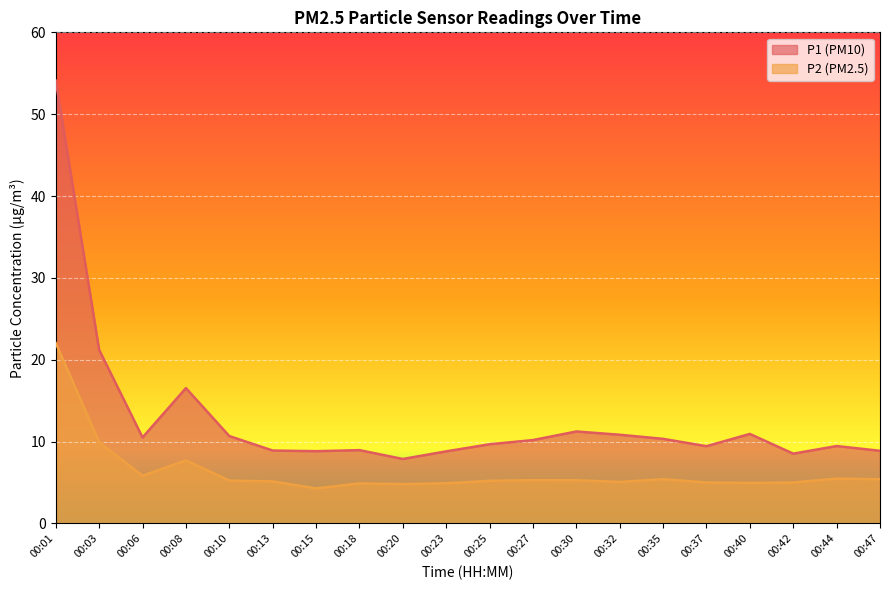

Rank the series by their maximum value, from highest to lowest.

P1, P2